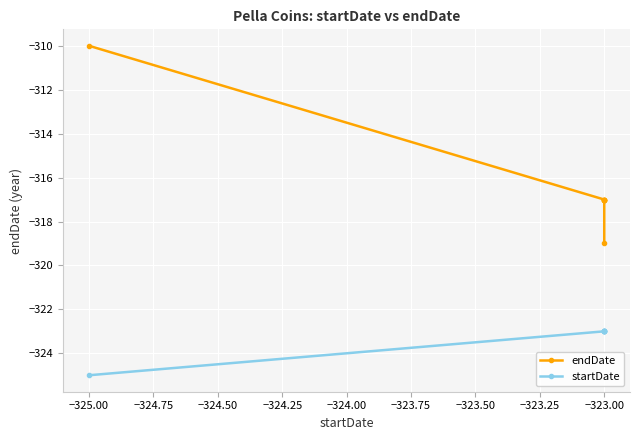

True or false: endDate and startDate intersect in this chart.

False